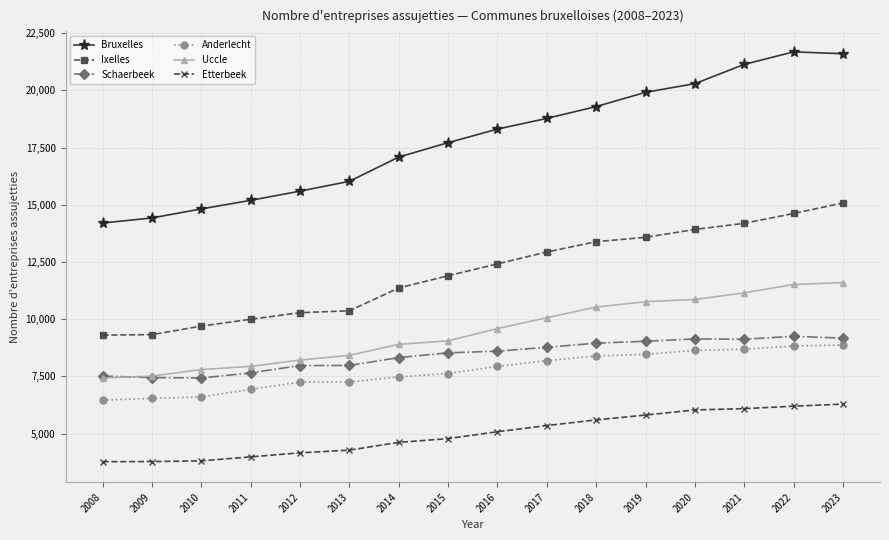

True or false: Anderlecht and Bruxelles cross at least once.

False